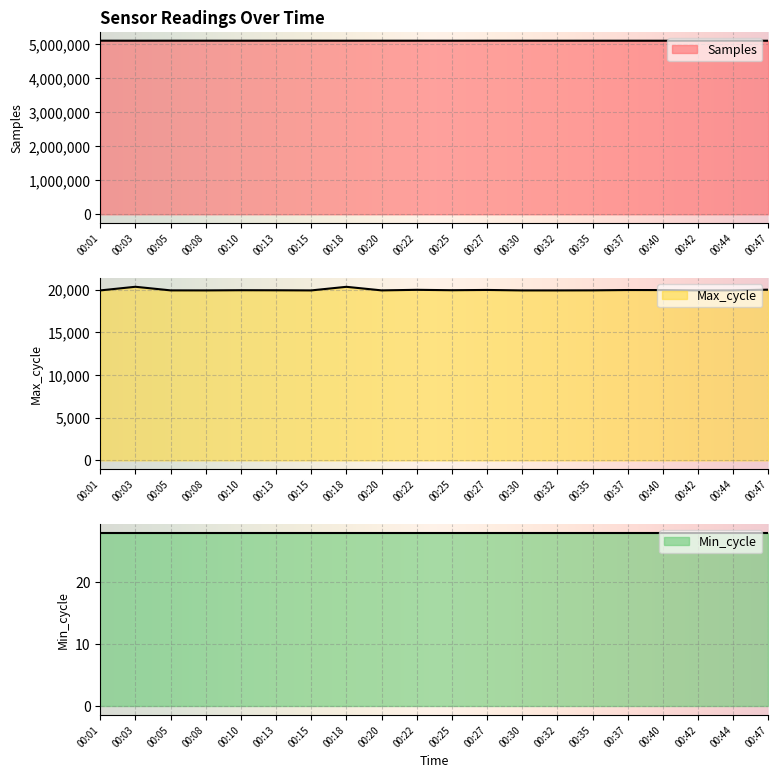

The Samples series shows 5095348 at 00:37. True or false?

True